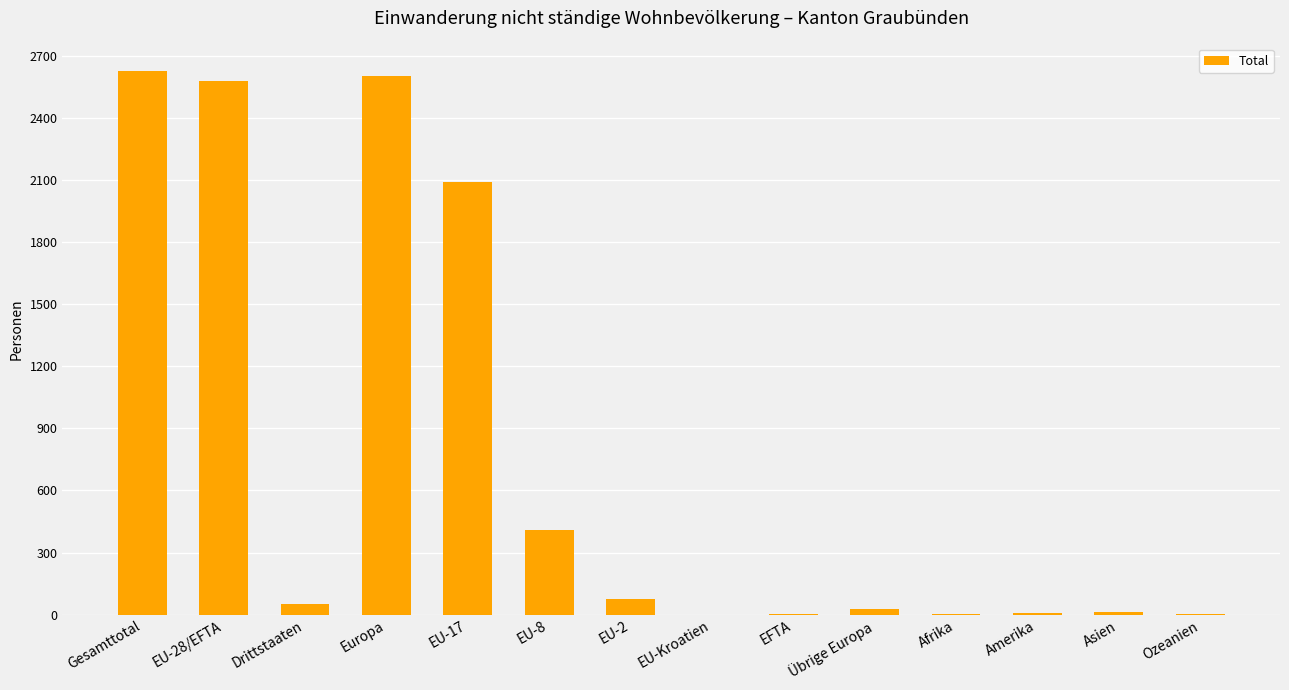

How many series are shown in this chart?

1